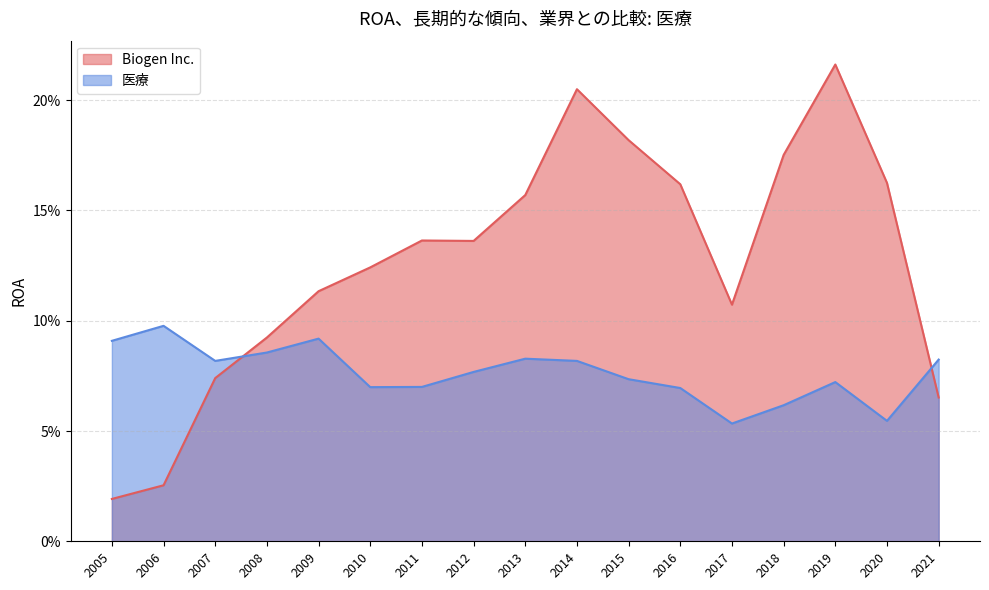

List the series in order of their peak value, highest first.

Biogen Inc., 医療